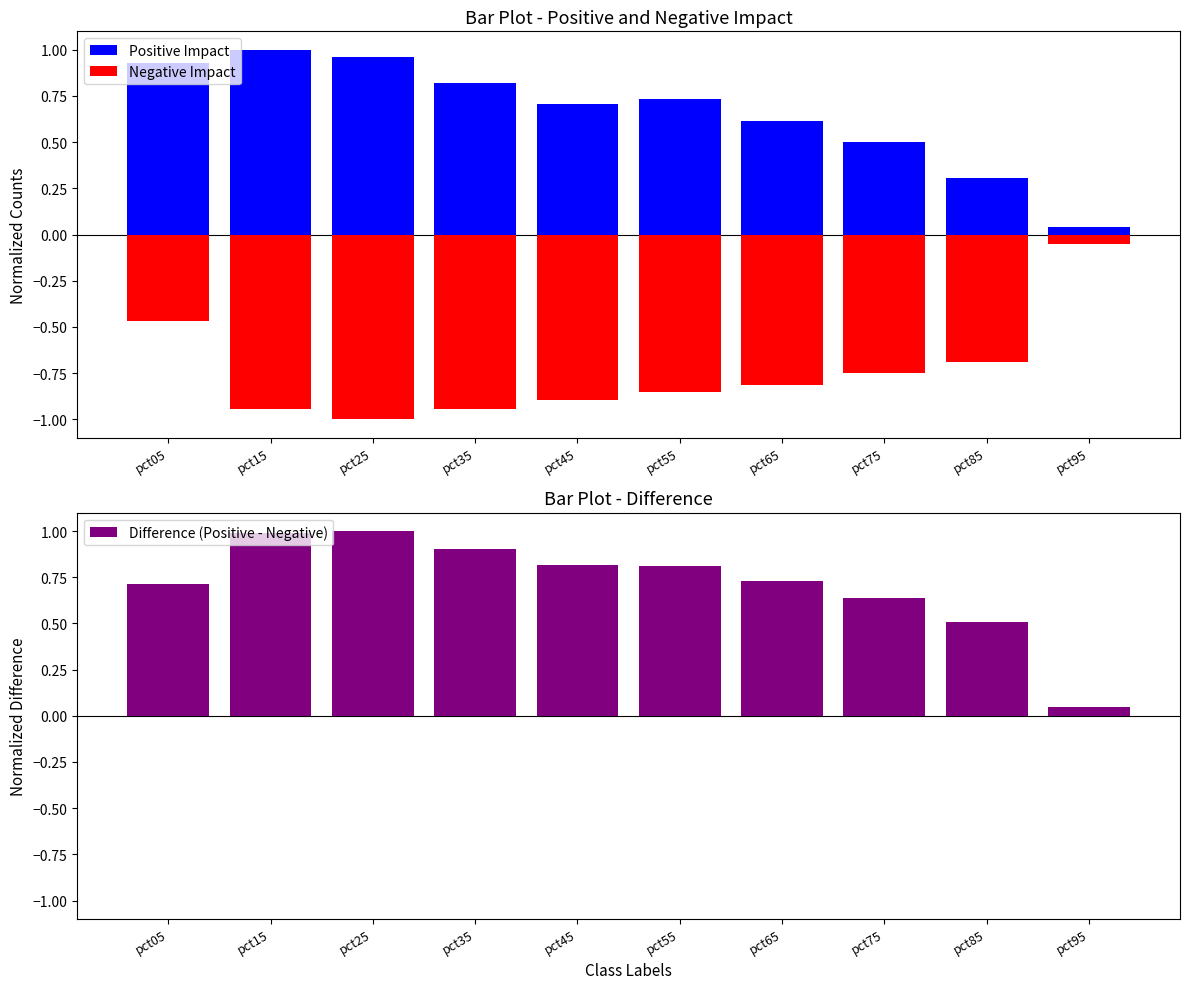

Reading left to right, extract all data points from this chart.

Positive Impact: 0.9	1.0	1.0	0.8	0.7	0.7	0.6	0.5	0.3	0.0
Negative Impact: -0.5	-0.9	-1.0	-0.9	-0.9	-0.9	-0.8	-0.7	-0.7	-0.1
Difference (Positive - Negative): 0.7	1.0	1.0	0.9	0.8	0.8	0.7	0.6	0.5	0.0